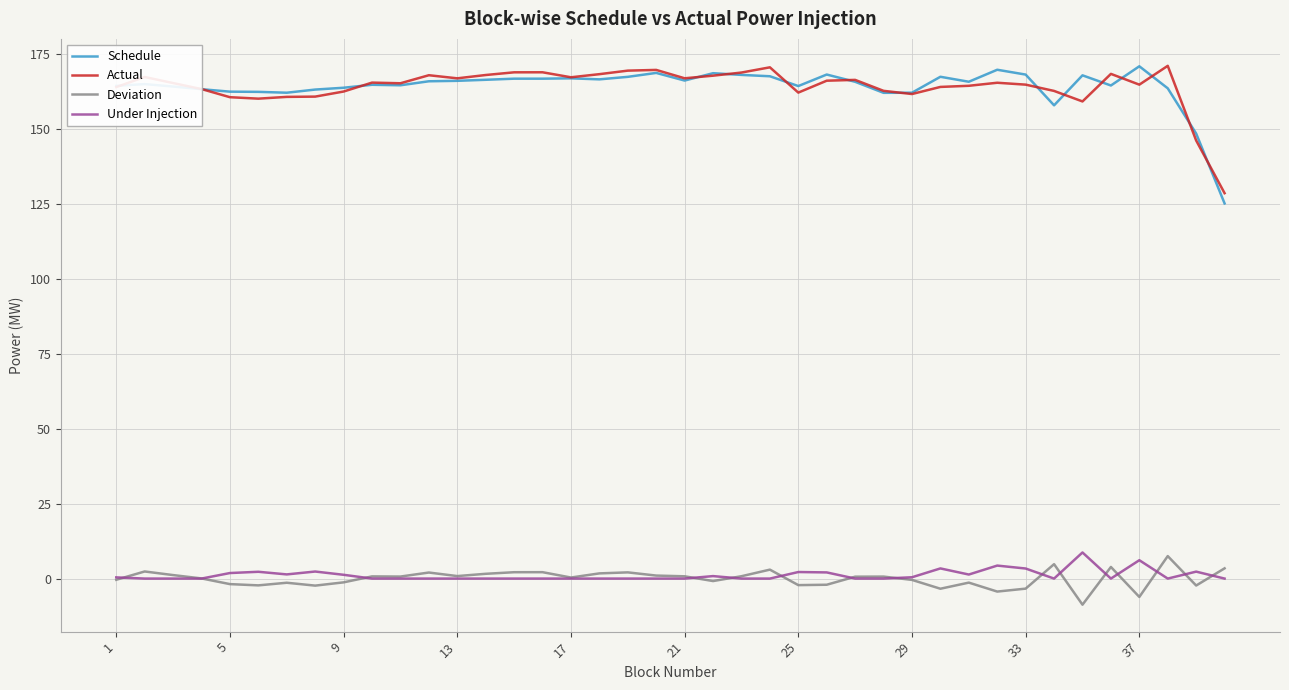

Which series has the widest spread of values?

Schedule